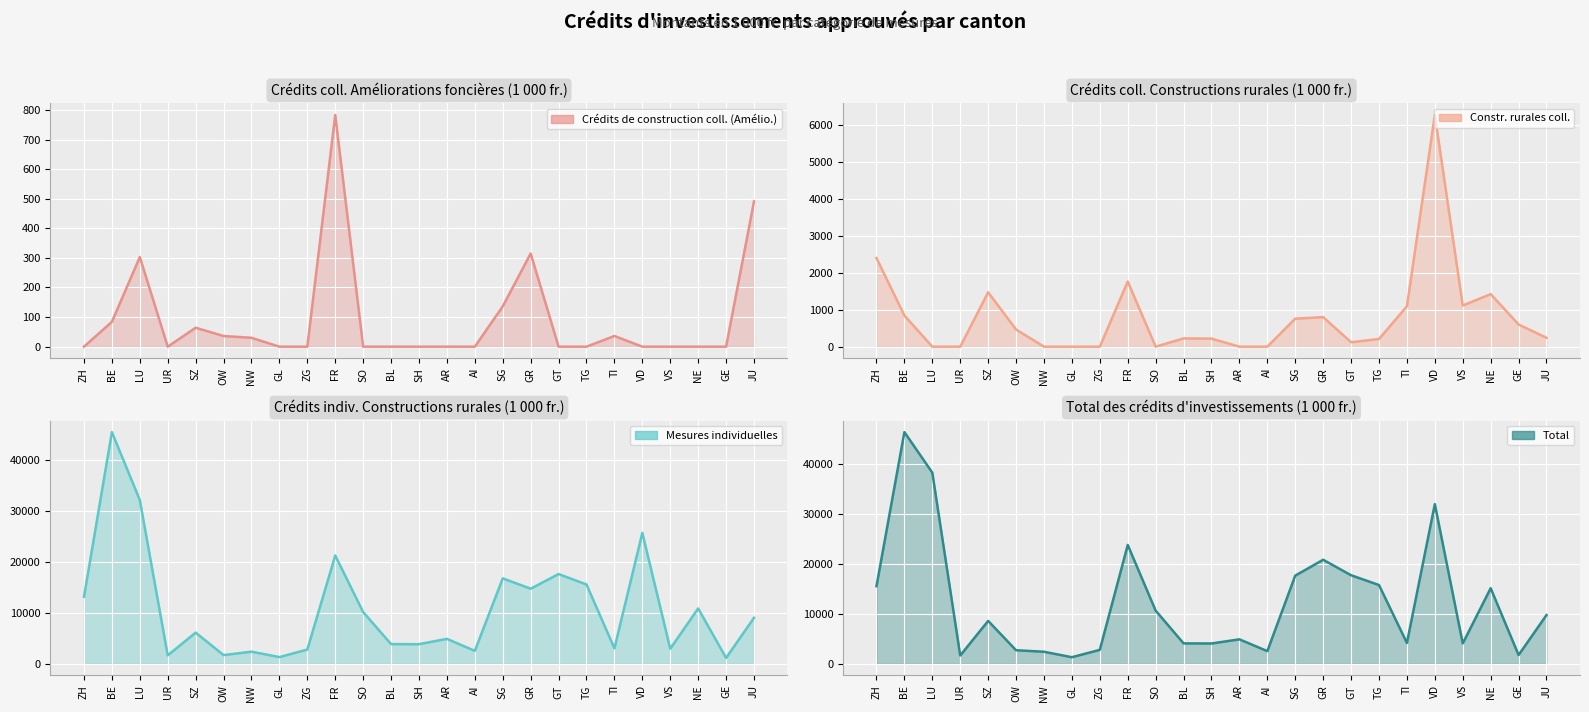

The Mesures individuelles series shows 1304.7 at AI. True or false?

False